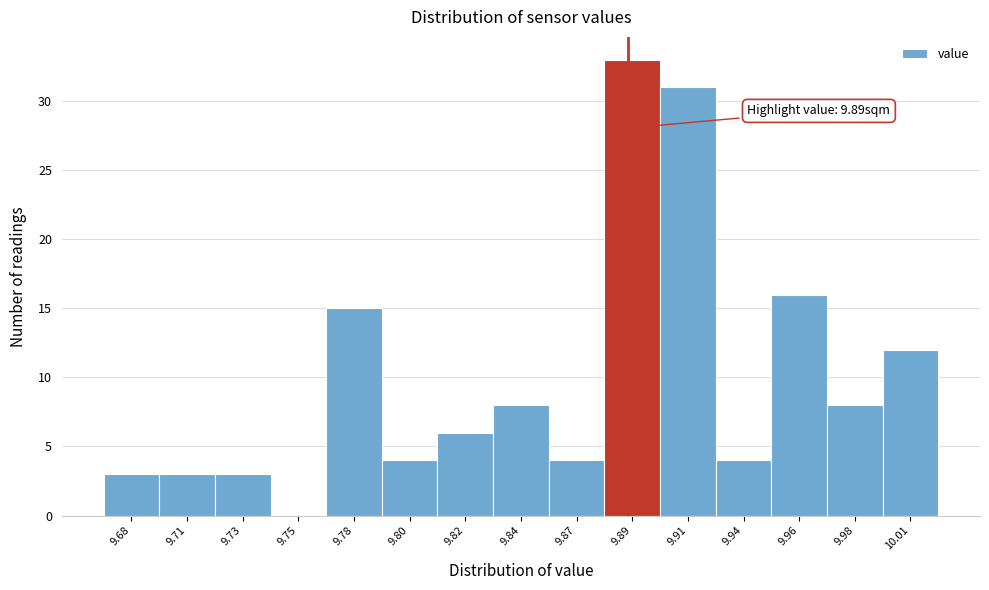

Reading left to right, list all the values displayed in this chart.

9.68=3	9.71=3	9.73=3	9.75=0	9.78=15	9.80=4	9.82=6	9.84=8	9.87=4	9.89=33	9.91=31	9.94=4	9.96=16	9.98=8	10.01=12